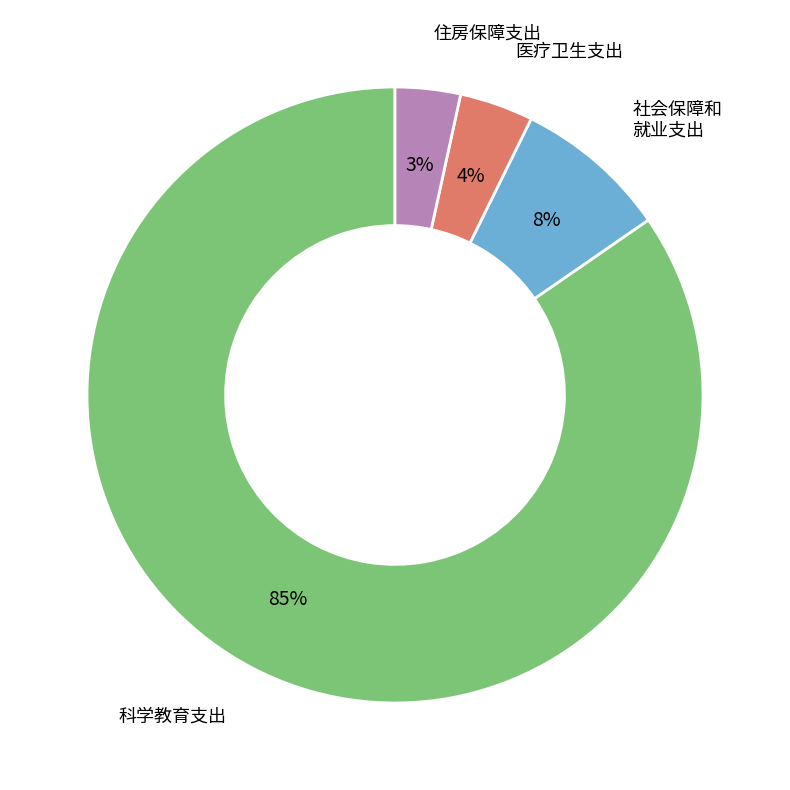

Does any single category account for the majority?

Yes